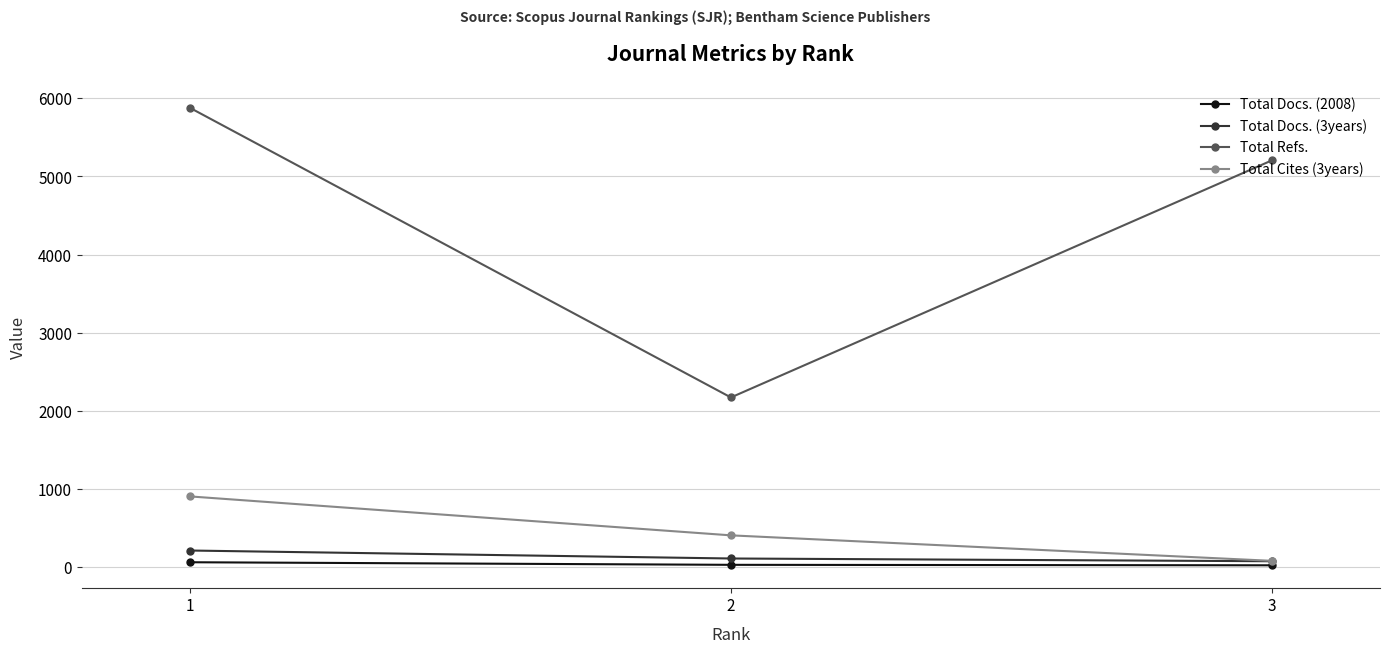

Which series has the largest range (max minus min)?

Total Refs.